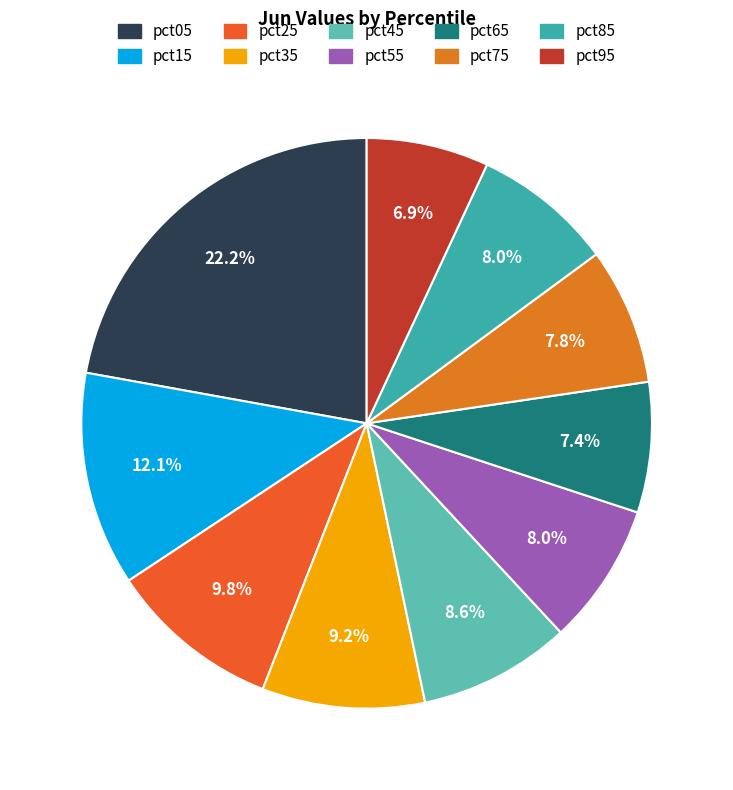

How many segments does this pie chart have?

10